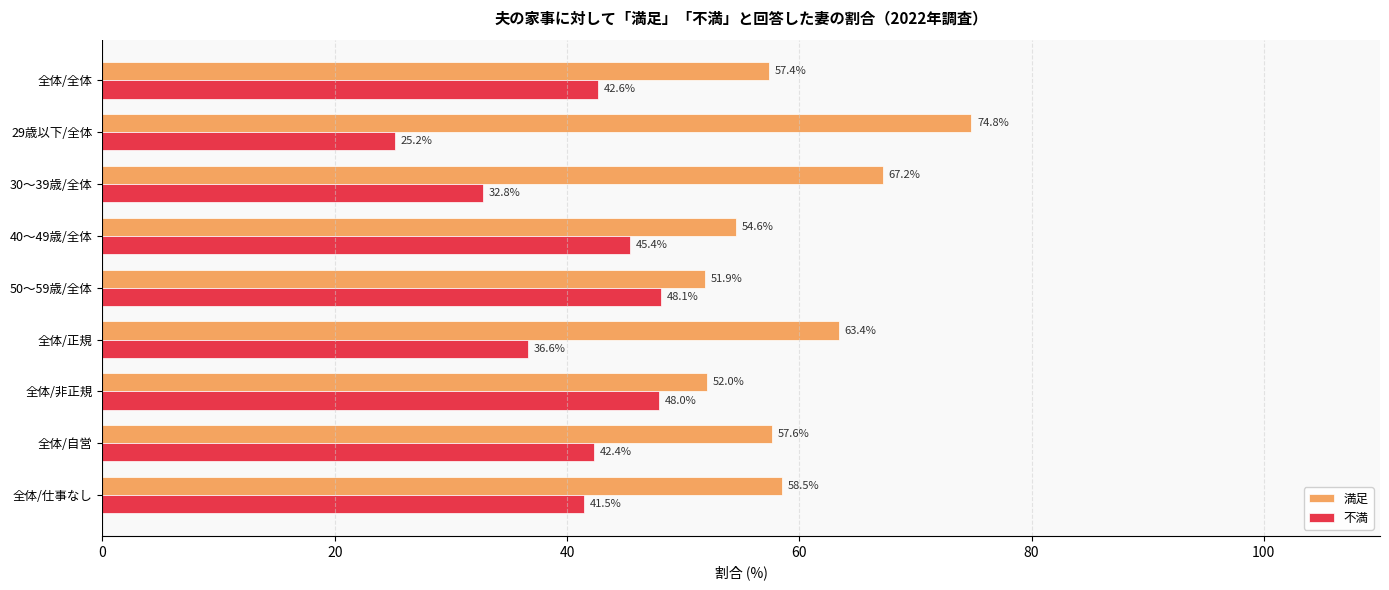

Which series has the largest total across all categories?

満足